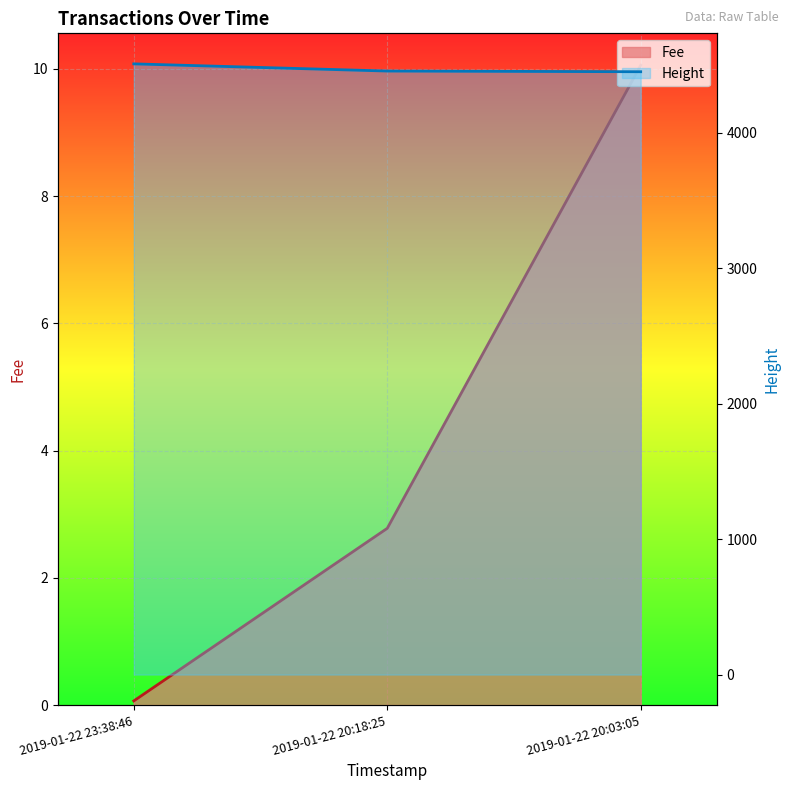

What is the difference between the Fee values at 2019-01-22 20:18:25 and 2019-01-22 23:38:46?

2.7